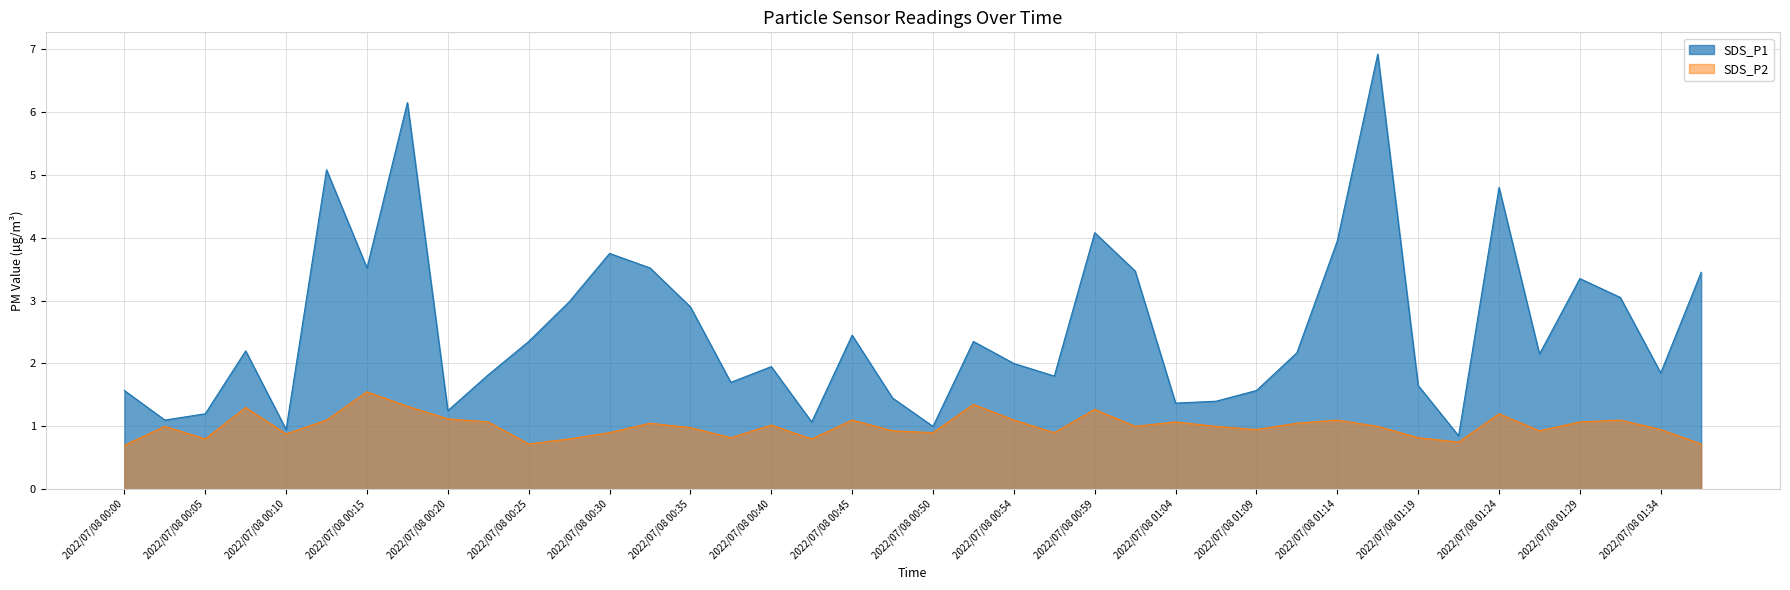

What is the approximate value of SDS_P1 at 2022/07/08 01:37?

3.5